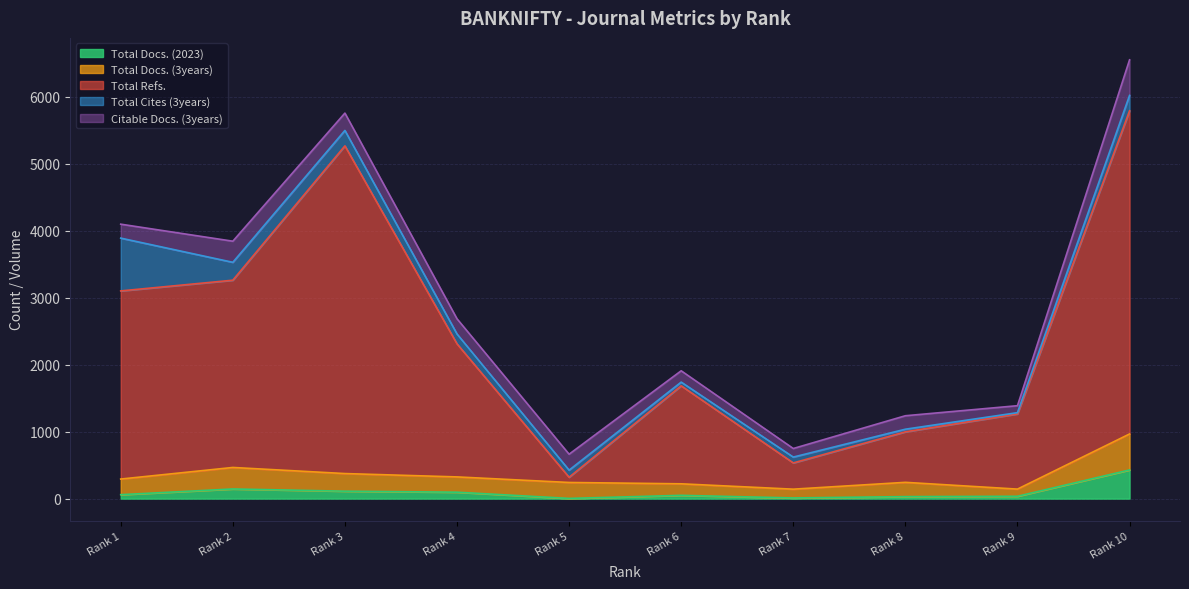

Which series has the largest total across all categories?

Total Refs.